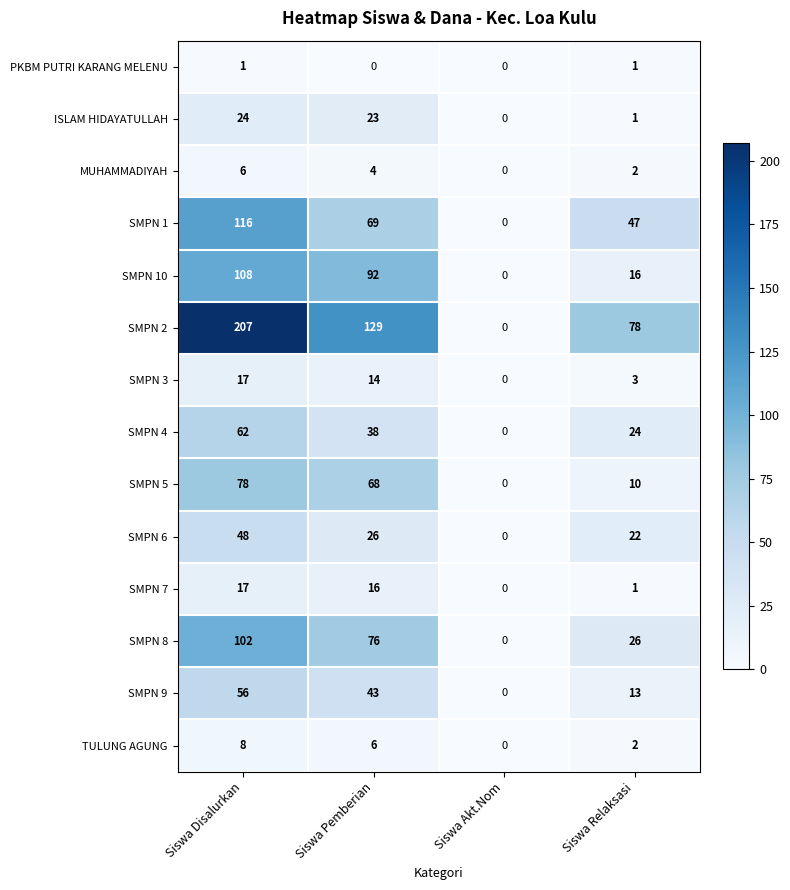

What is the greatest value displayed?

207